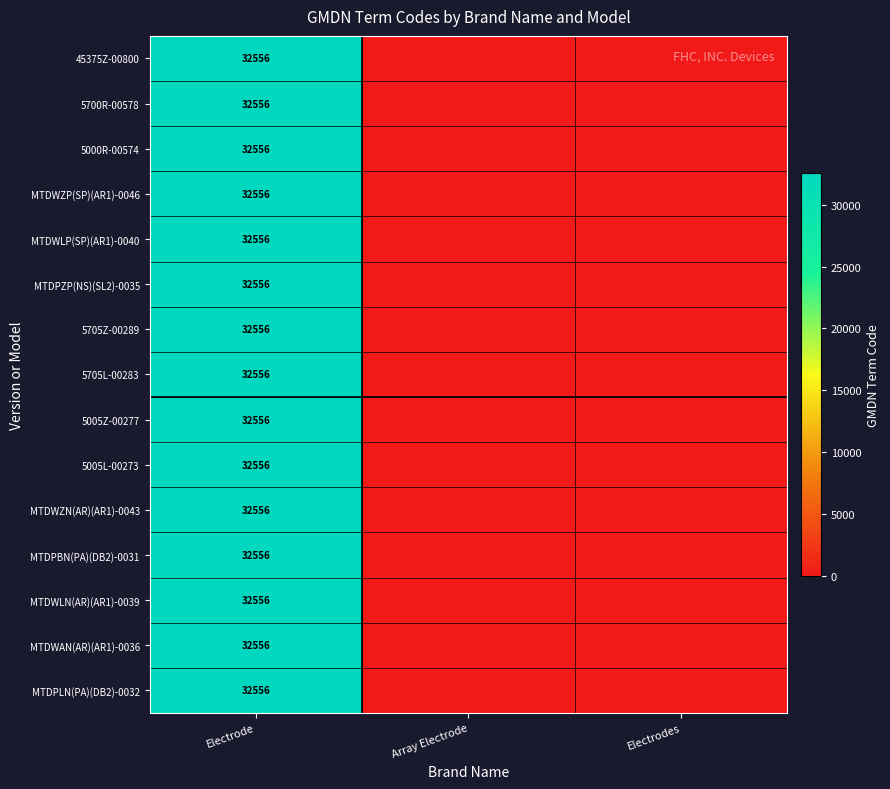

At how many categories does at least one series exceed 18965?

1